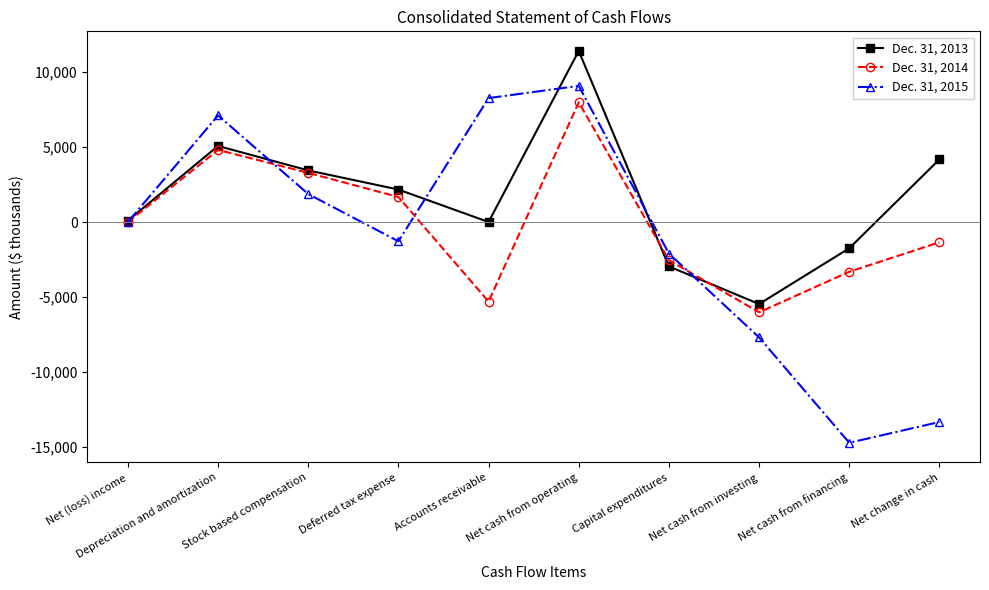

What is the smallest value displayed?

-14712